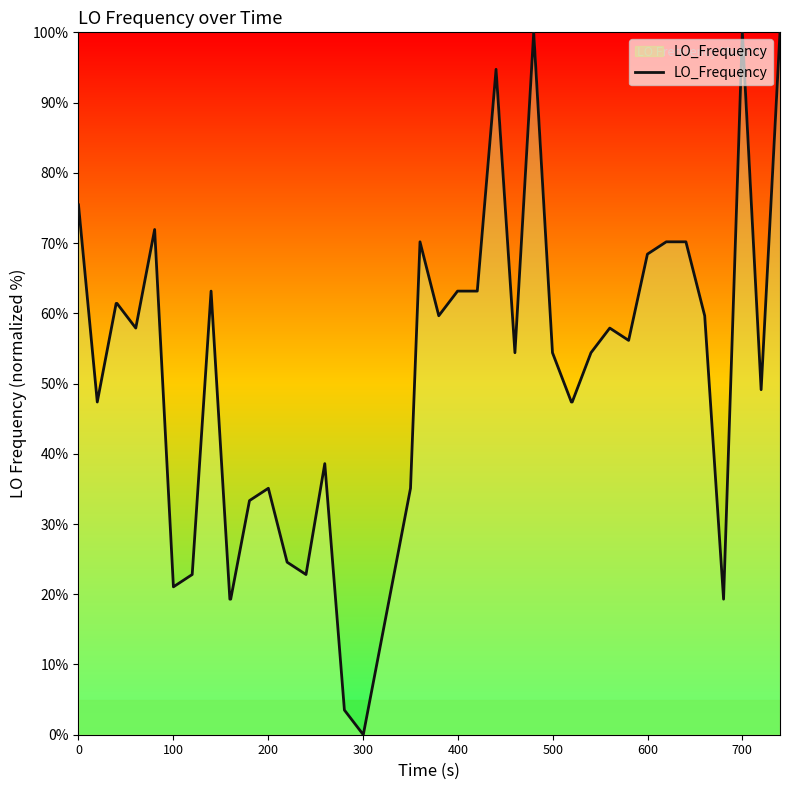

What is the average value?

51.8